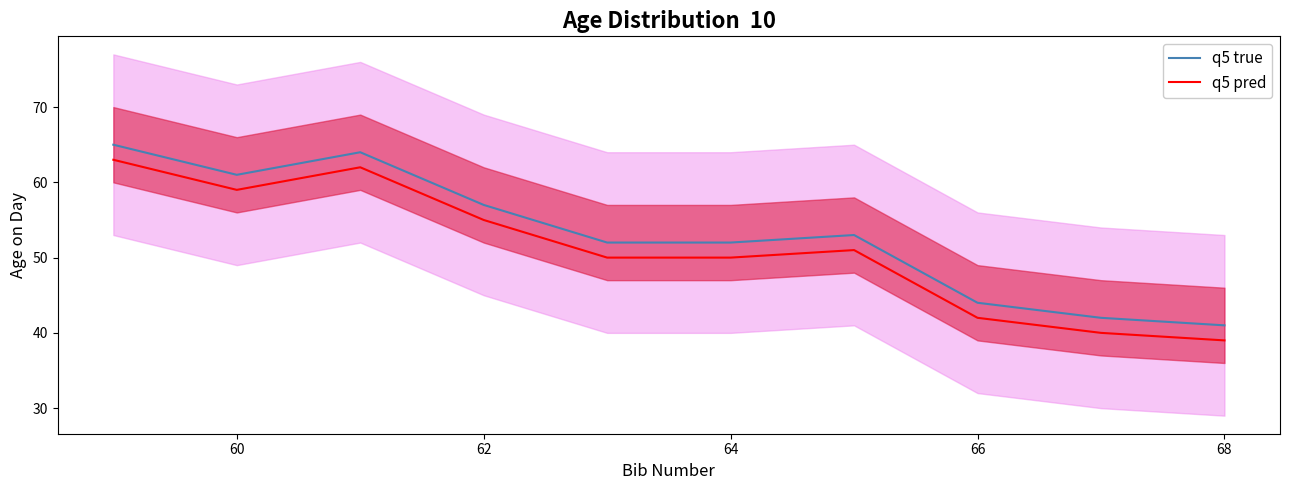

In q5 pred, how many points are higher than both neighbors (excluding endpoints)?

2